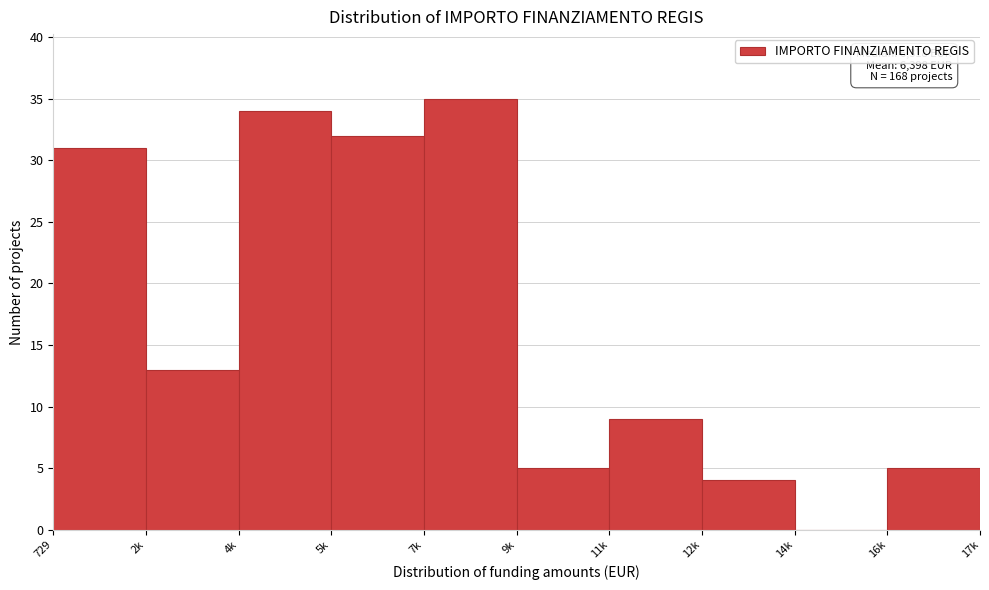

Reading left to right, transcribe all the data shown in this chart.

729=31	2k=13	4k=34	5k=32	7k=35	9k=5	11k=9	12k=4	14k=0	16k=5